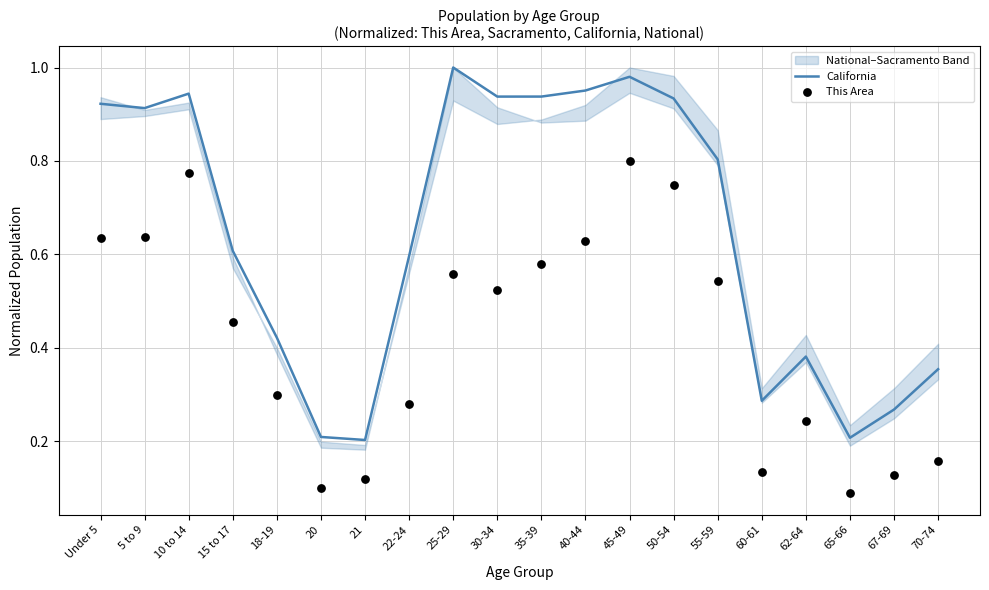

Which series contains the highest Y value?

California